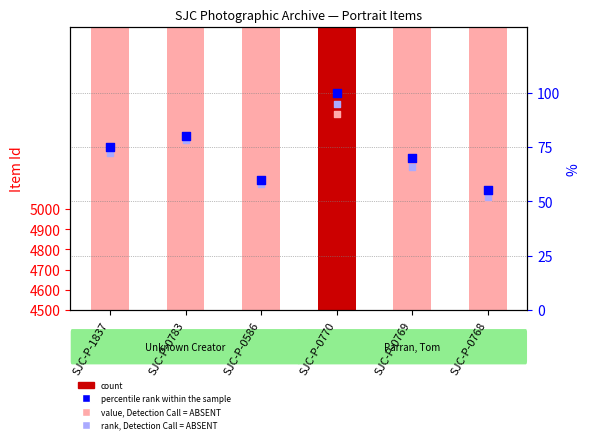

What is the total value across all series at SJC-P-0770?

285